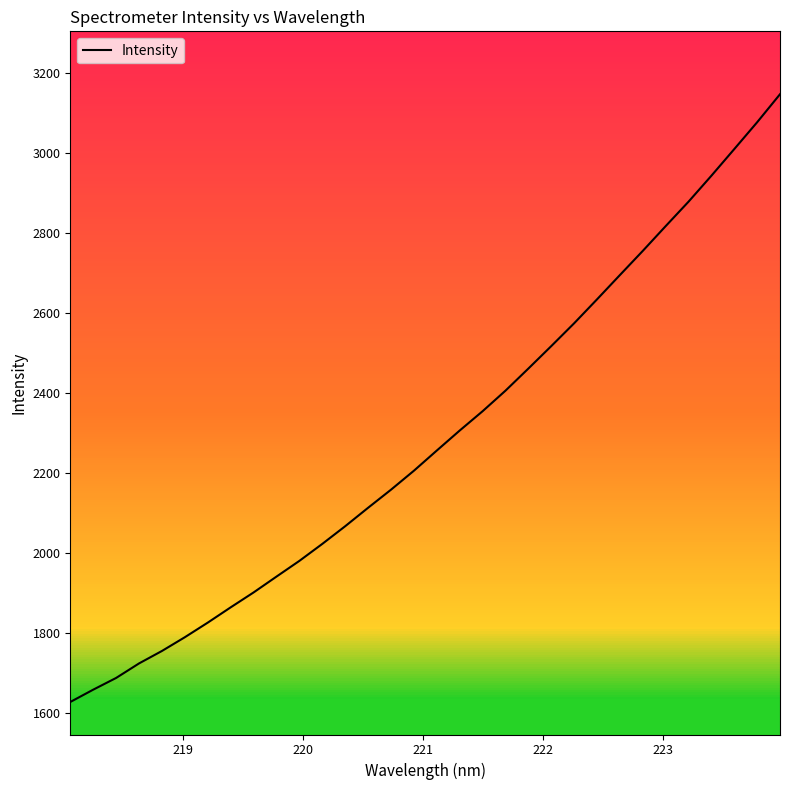

What is the smallest value displayed?

1626.5